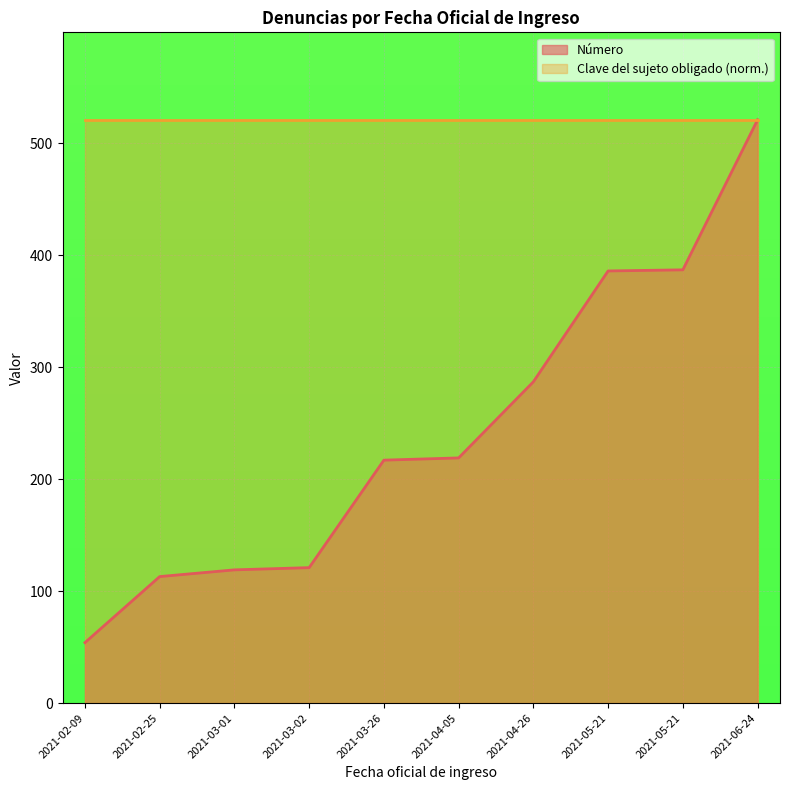

How many categories are shown in the chart?

10